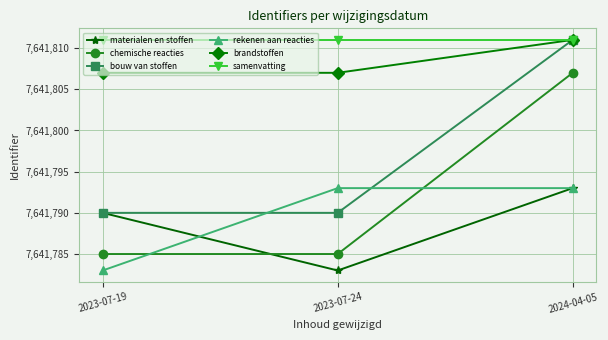

What is the value of the samenvatting point at the 2nd from the left?

7641811